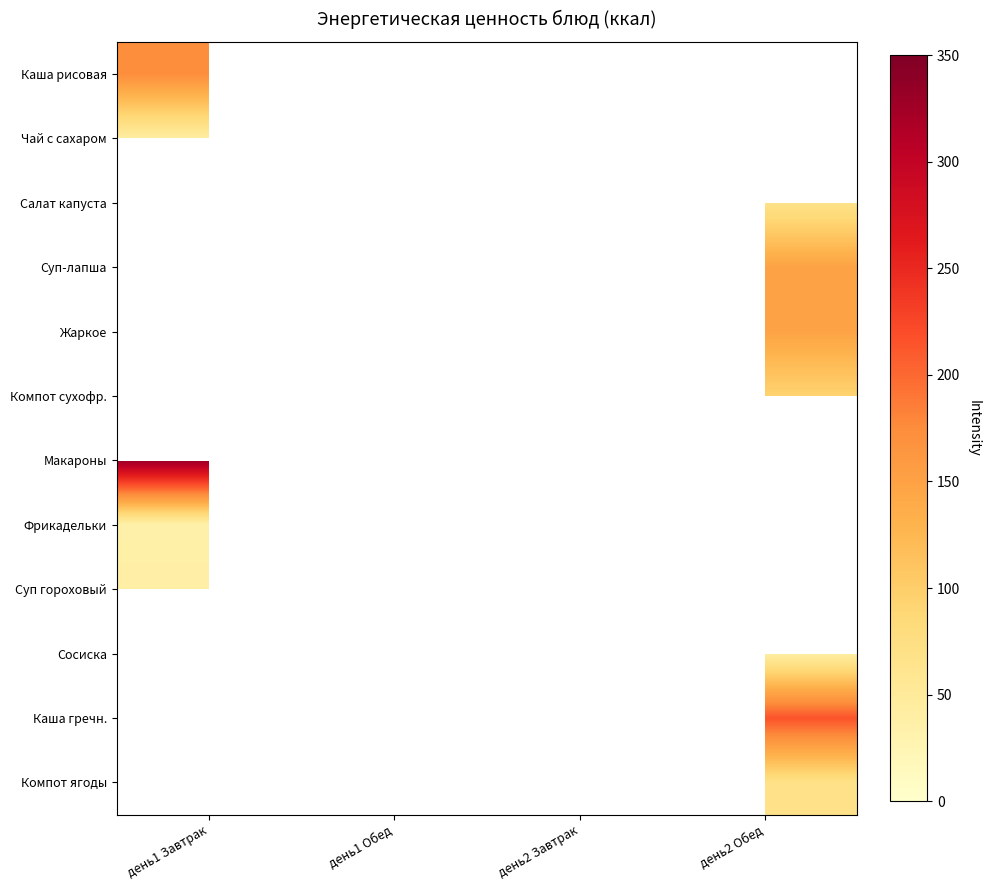

List the series in order of their peak value, lowest first.

Суп гороховый, Сосиска, Каша гречн., Компот ягоды, Фрикадельки, Чай с сахаром, Салат капуста, Суп-лапша, Жаркое, Компот сухофр., Макароны, Каша рисовая